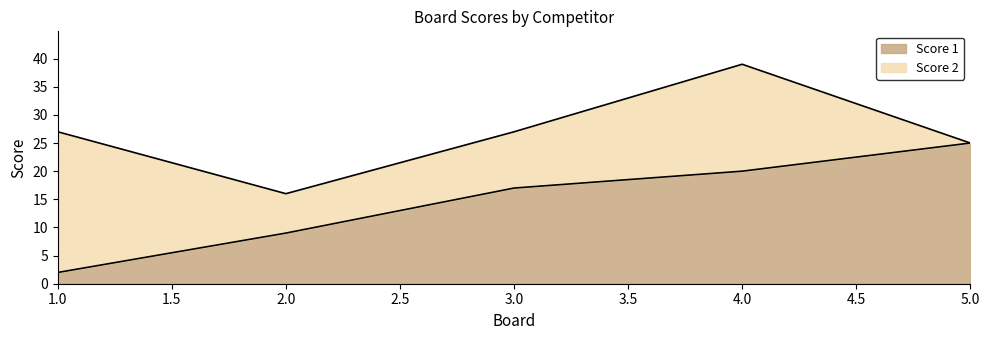

Rank the categories by value from highest to lowest.

5, 4, 3, 2, 1